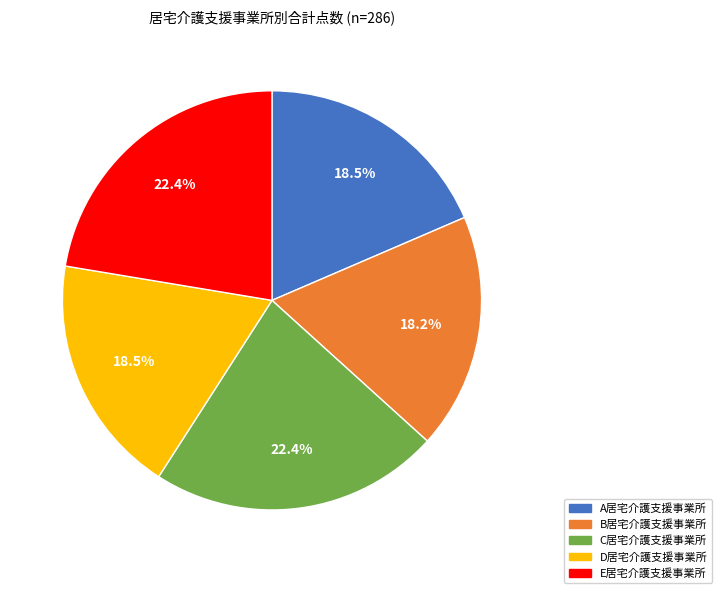

How many slices are in this pie chart?

5